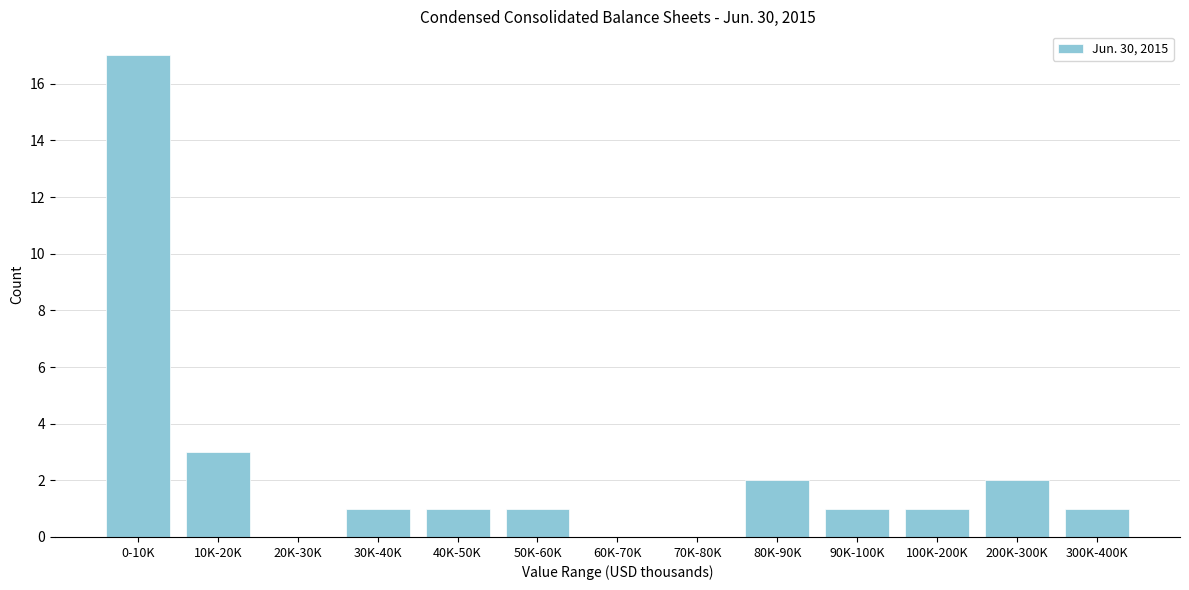

Reading left to right, transcribe all the data shown in this chart.

0-10K=17	10K-20K=3	20K-30K=0	30K-40K=1	40K-50K=1	50K-60K=1	60K-70K=0	70K-80K=0	80K-90K=2	90K-100K=1	100K-200K=1	200K-300K=2	300K-400K=1